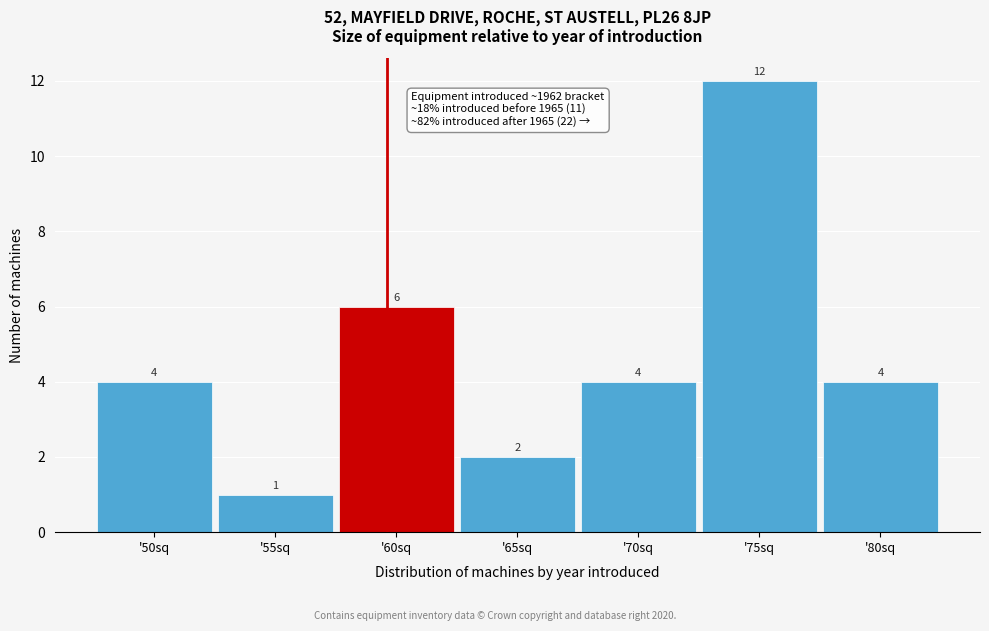

Reading right to left, what are all the values shown in this chart?

'80sq=4	'75sq=12	'70sq=4	'65sq=2	'60sq=6	'55sq=1	'50sq=4